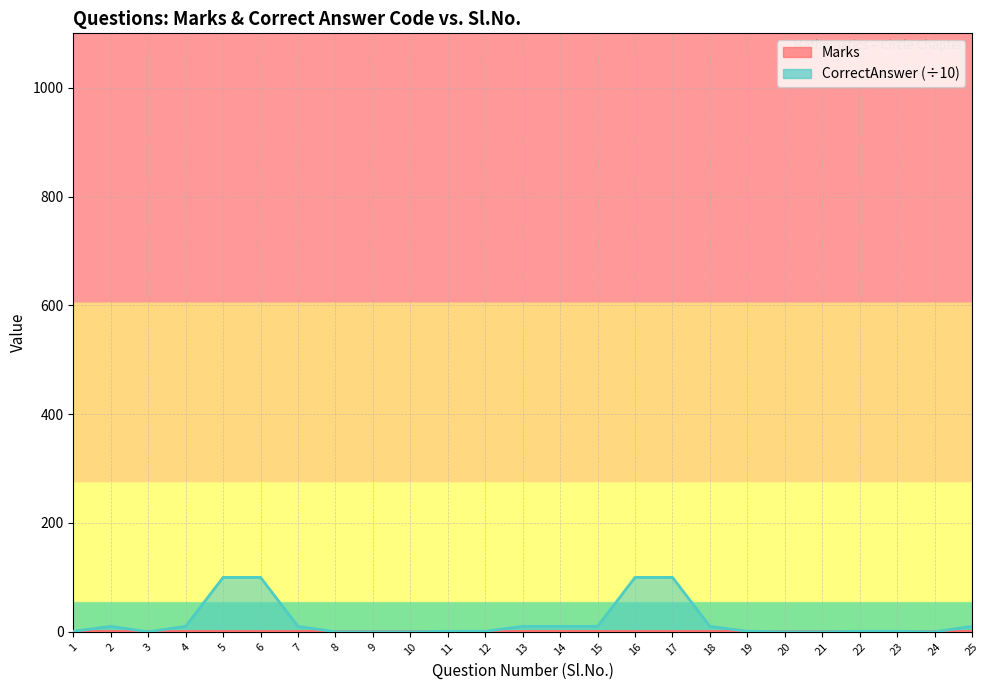

True or false: the data shows 145.9 at 17.

False